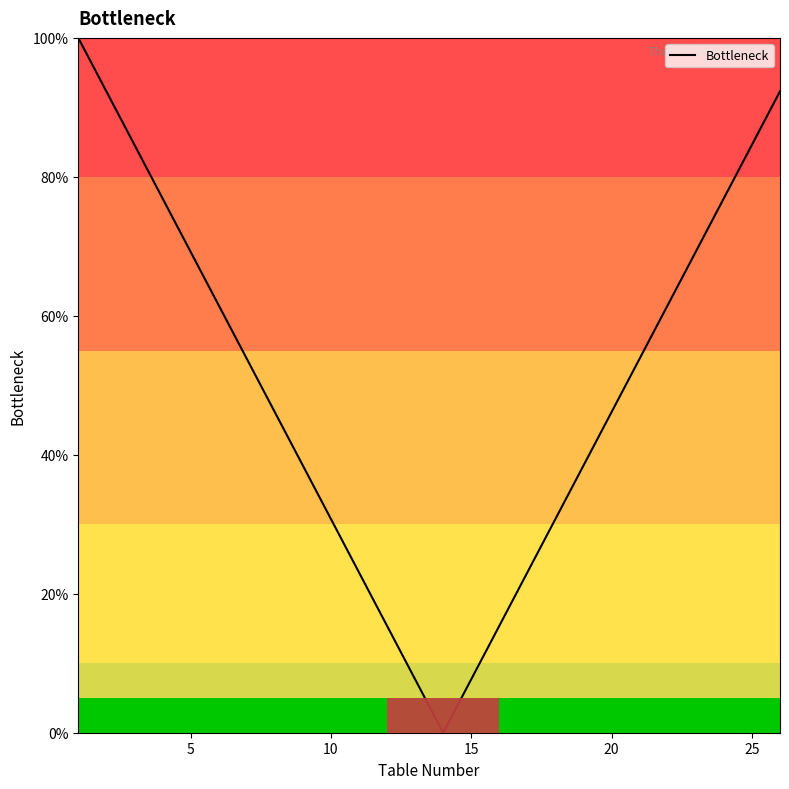

True or false: the data has more than 2 interior local peaks.

False